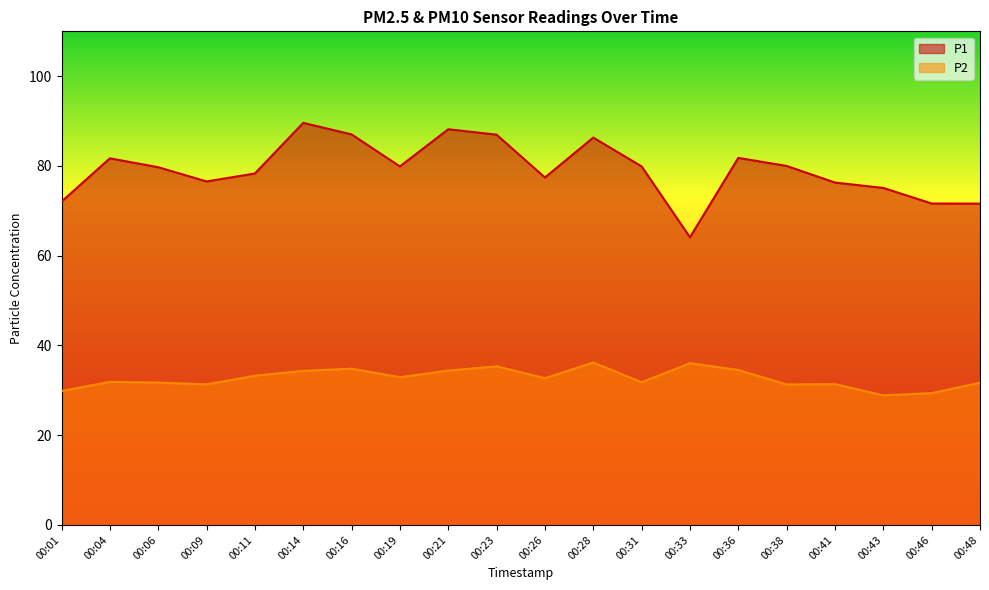

Reading left to right, list all the values displayed in this chart.

P1: 00:01=72.0	00:04=81.7	00:06=79.7	00:09=76.5	00:11=78.3	00:14=89.6	00:16=87.0	00:19=79.9	00:21=88.2	00:23=87.0	00:26=77.4	00:28=86.3	00:31=79.9	00:33=64.1	00:36=81.8	00:38=80.0	00:41=76.3	00:43=75.1	00:46=71.6	00:48=71.6
P2: 00:01=29.9	00:04=31.9	00:06=31.7	00:09=31.3	00:11=33.2	00:14=34.3	00:16=34.8	00:19=32.9	00:21=34.4	00:23=35.4	00:26=32.7	00:28=36.2	00:31=31.8	00:33=36.0	00:36=34.5	00:38=31.3	00:41=31.4	00:43=28.9	00:46=29.4	00:48=31.7